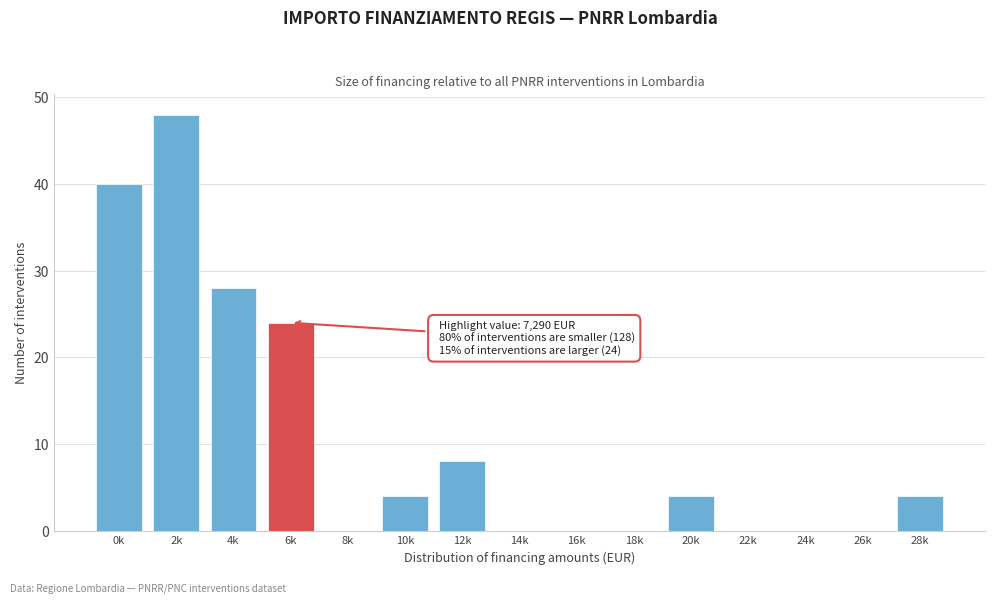

Reading left to right, transcribe all the data shown in this chart.

0k=40	2k=48	4k=28	6k=24	8k=0	10k=4	12k=8	14k=0	16k=0	18k=0	20k=4	22k=0	24k=0	26k=0	28k=4